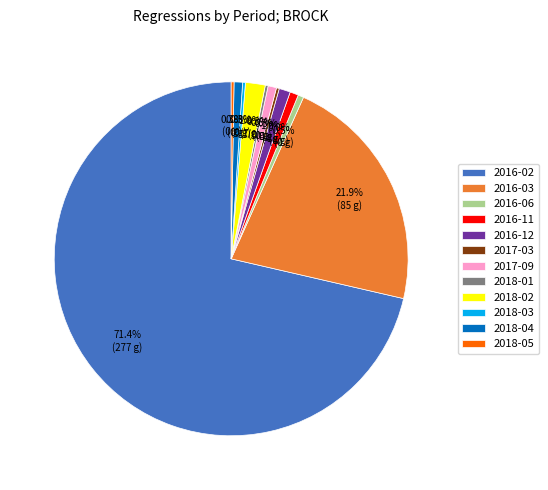

To the nearest percent, what is the average slice percentage?

8%